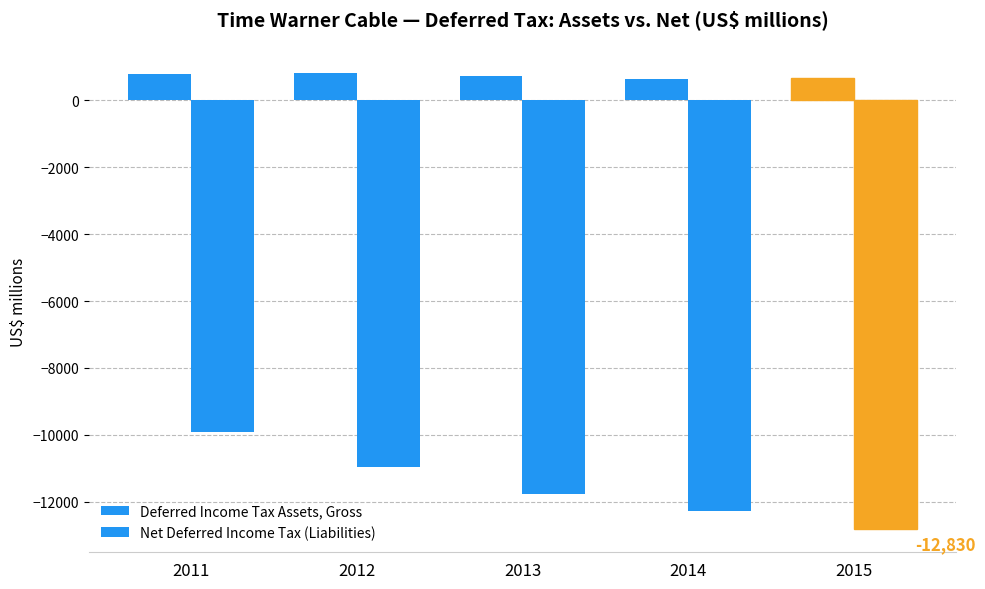

How many distinct data groups are displayed?

2